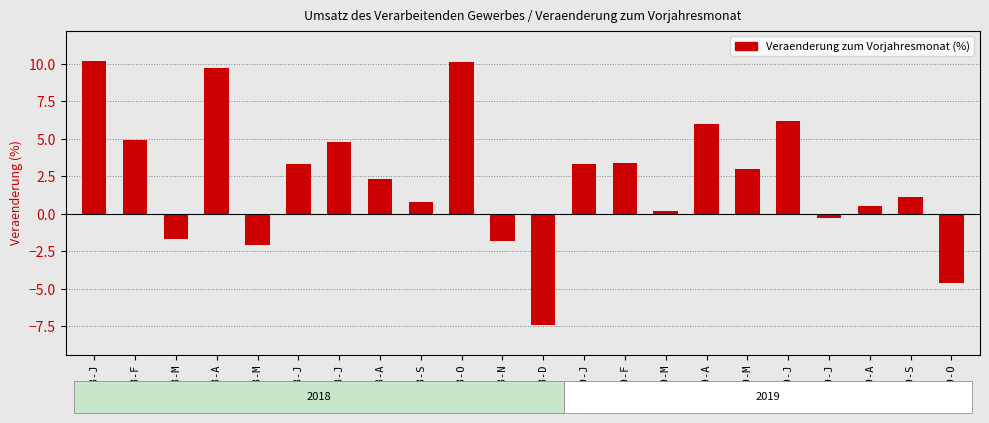

True or false: the data shows 13.3 at 2018-J.

False